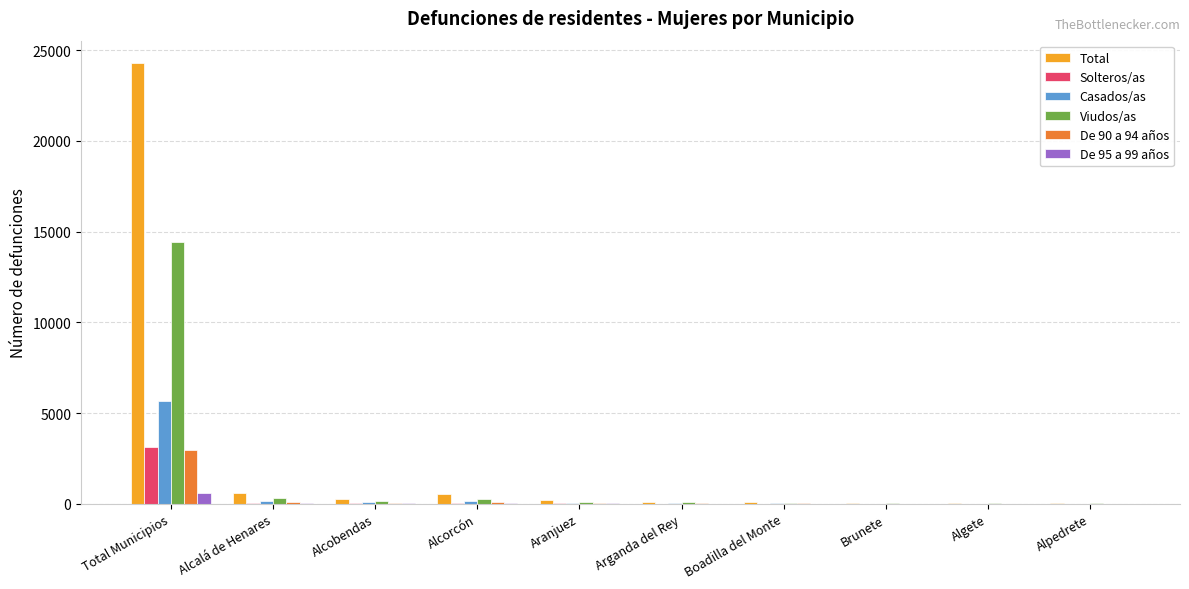

What are all the series names shown in the legend?

Total, Solteros/as, Casados/as, Viudos/as, De 90 a 94 años, De 95 a 99 años